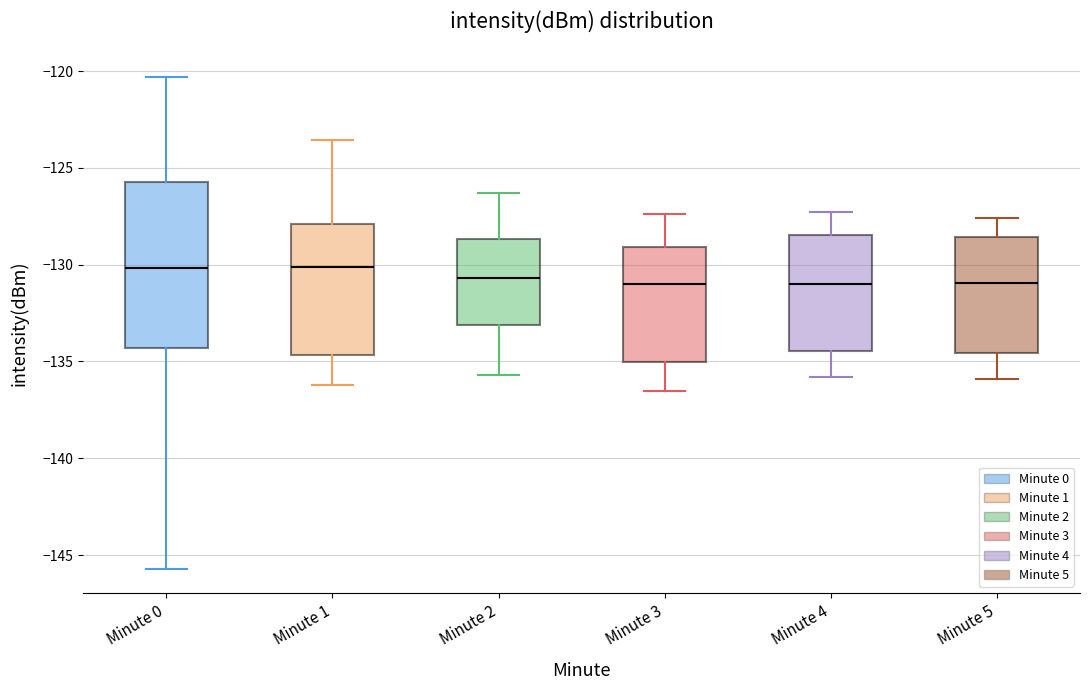

Reading left to right, transcribe this box plot: for each box, give where its median line is, the range the box spans, and where its two whiskers end, as read against the y-axis. The values are not printed on the chart, so give them approximately, as read against the axis.

Minute 0: median -130.0, box -134.5 to -125.5, whiskers -145.5 to -120.5
Minute 1: median -130.0, box -134.5 to -128.0, whiskers -136.0 to -123.5
Minute 2: median -130.5, box -133.0 to -128.5, whiskers -135.5 to -126.5
Minute 3: median -131.0, box -135.0 to -129.0, whiskers -136.5 to -127.5
Minute 4: median -131.0, box -134.5 to -128.5, whiskers -136.0 to -127.5
Minute 5: median -131.0, box -134.5 to -128.5, whiskers -136.0 to -127.5